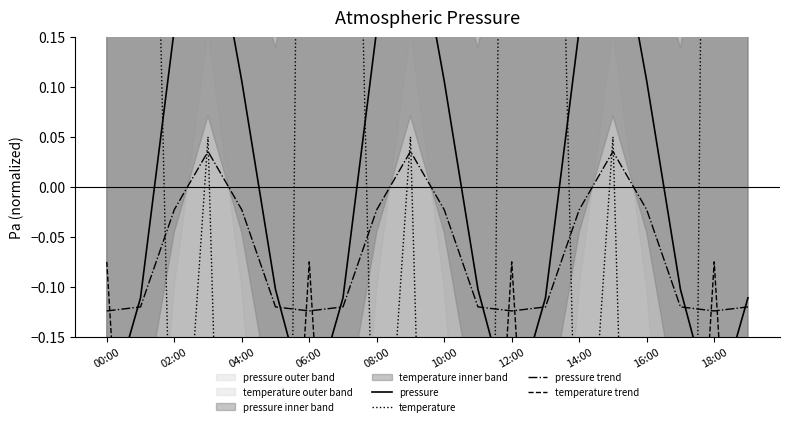

Is it true that pressure trend equals -0.0 at 14:00?

True